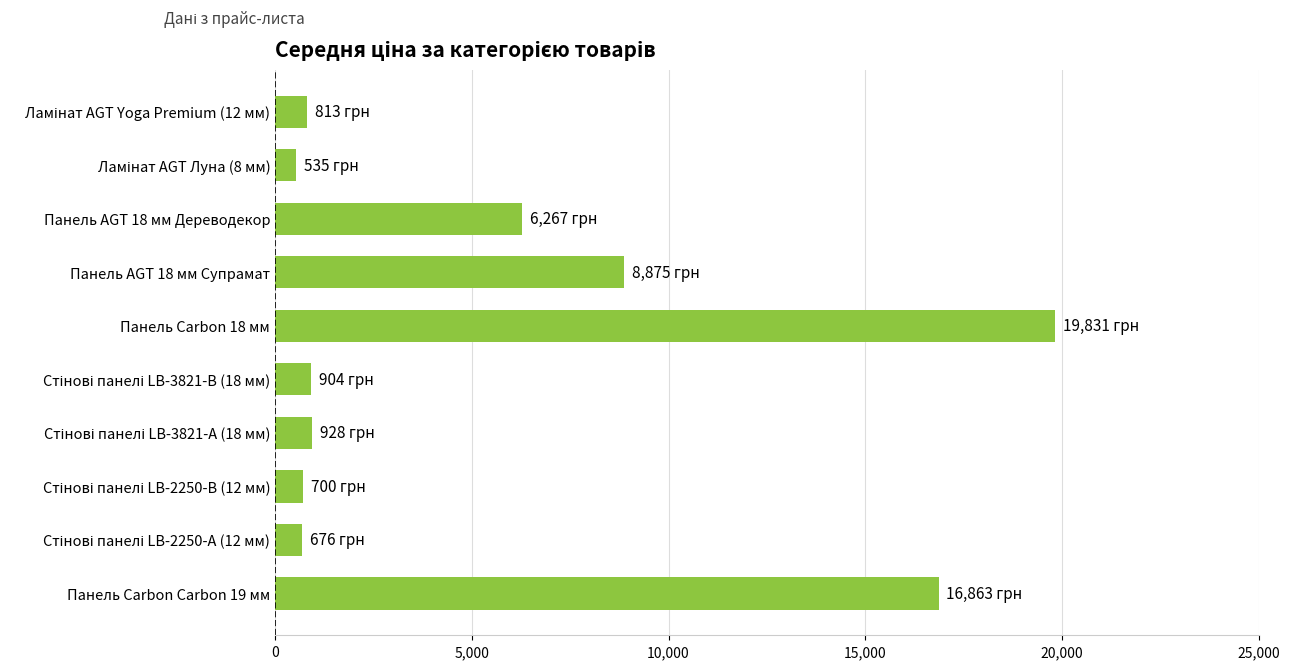

Which category has the highest value across all series?

Панель Carbon 18 мм